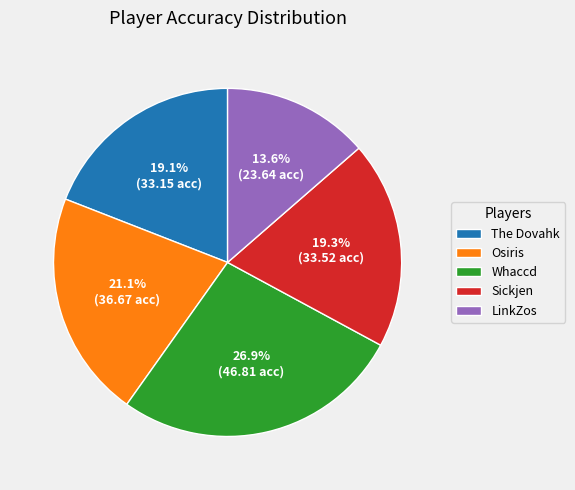

Is it true that Whaccd is 27% of the pie?

True